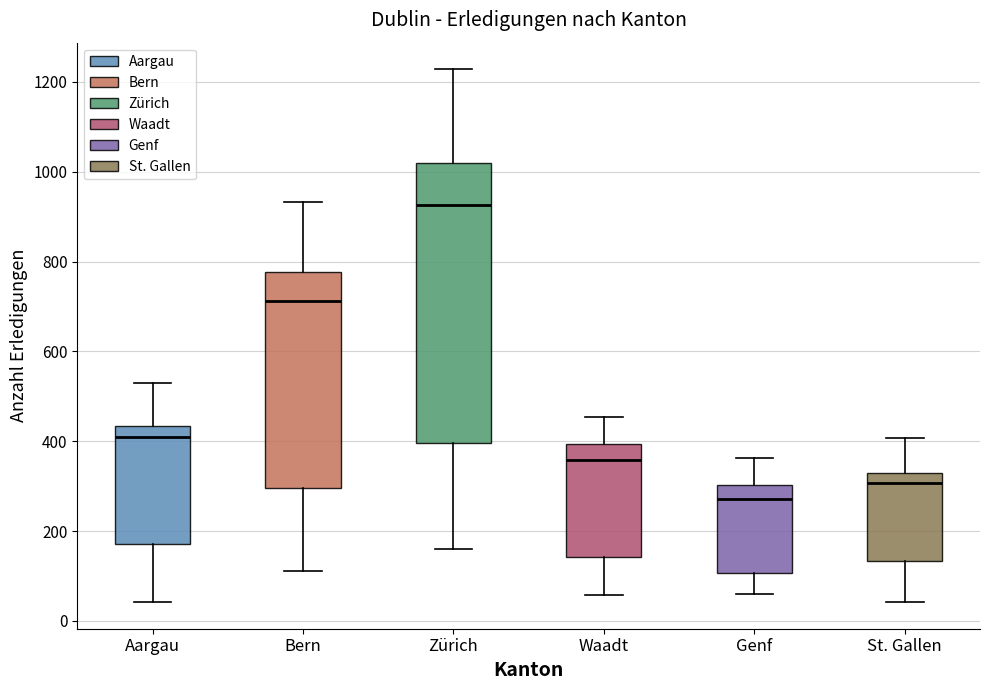

Reading left to right, transcribe this box plot: for each box, give where its median line is, the range the box spans, and where its two whiskers end, as read against the y-axis. The values are not printed on the chart, so give them approximately, as read against the axis.

Aargau: median 420, box 180 to 440, whiskers 40 to 520
Bern: median 720, box 300 to 780, whiskers 120 to 940
Zürich: median 920, box 400 to 1020, whiskers 160 to 1220
Waadt: median 360, box 140 to 400, whiskers 60 to 460
Genf: median 280, box 100 to 300, whiskers 60 to 360
St. Gallen: median 300, box 140 to 320, whiskers 40 to 400